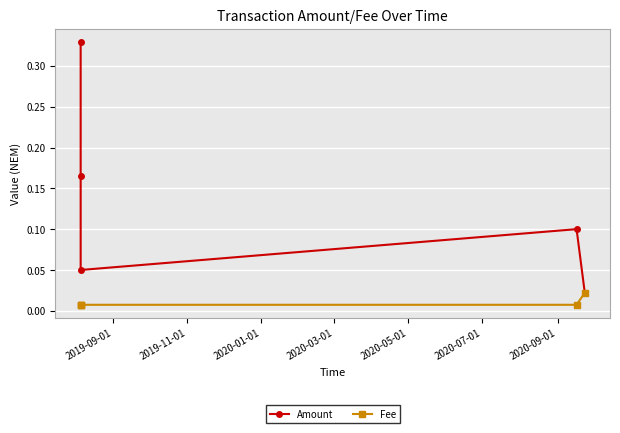

In Amount, how many points are higher than both neighbors (excluding endpoints)?

1